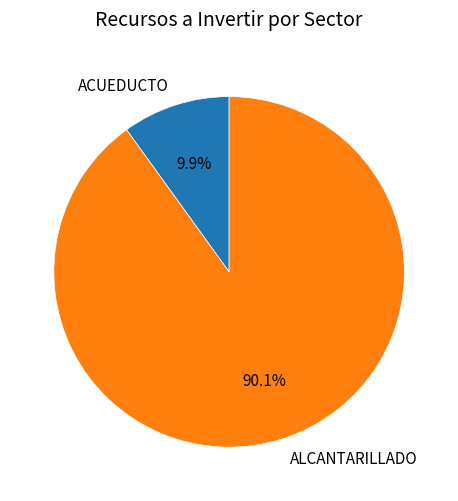

Count the number of slices in the pie.

2